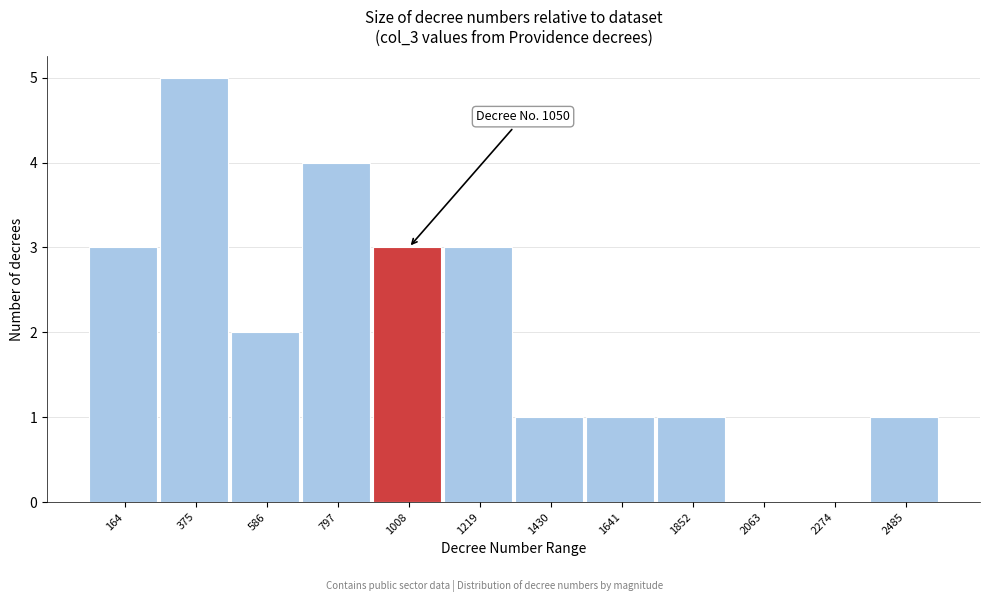

Reading left to right, transcribe all the data shown in this chart.

164=3	375=5	586=2	797=4	1008=3	1219=3	1430=1	1641=1	1852=1	2063=0	2274=0	2485=1